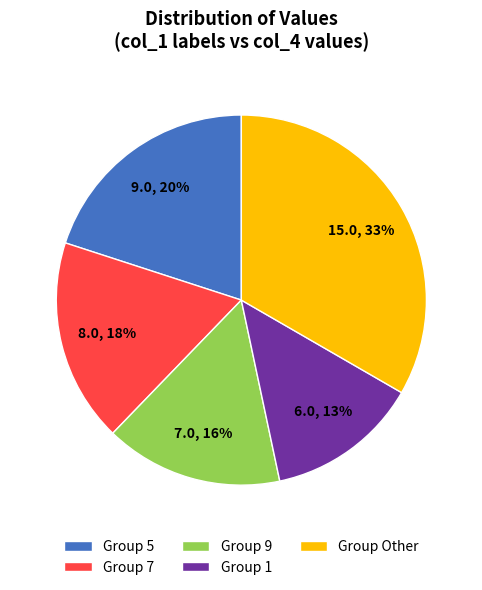

True or false: Group 7 accounts for 31% of the total.

False